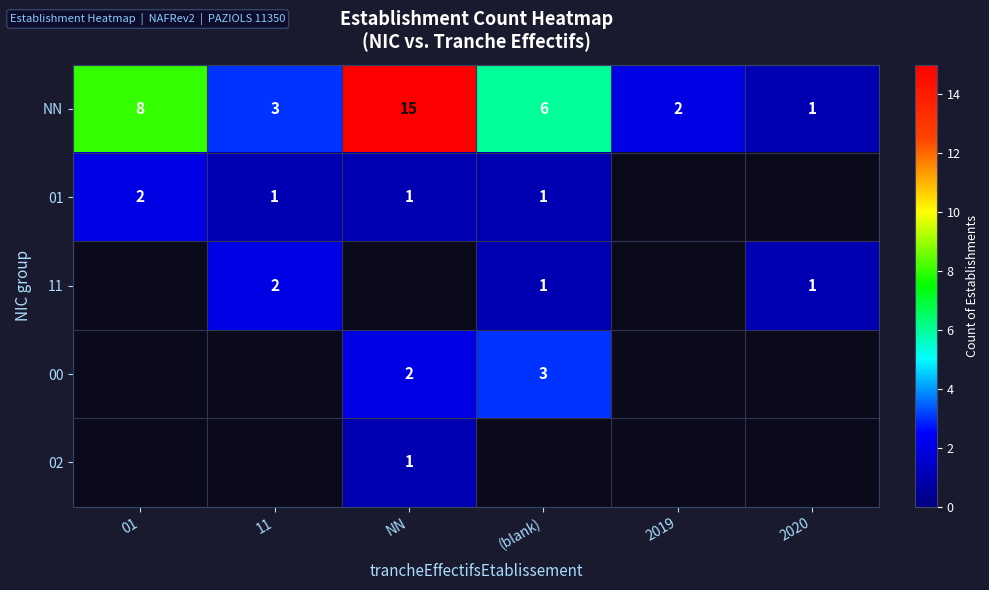

What is the difference between the NN values at 2019 and 2020?

1